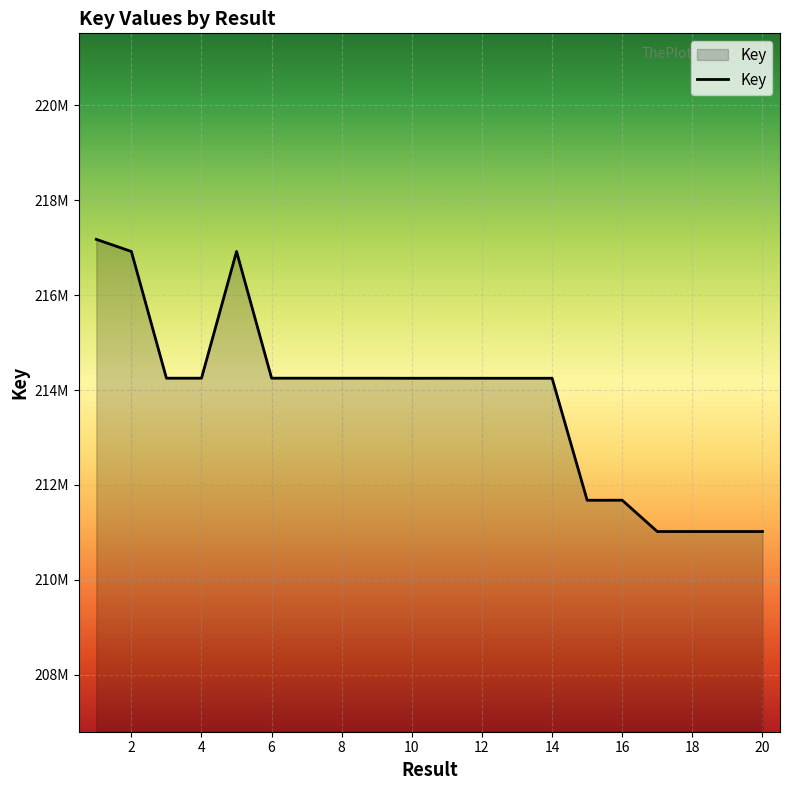

True or false: there are more than 1 points higher than both neighbors.

True